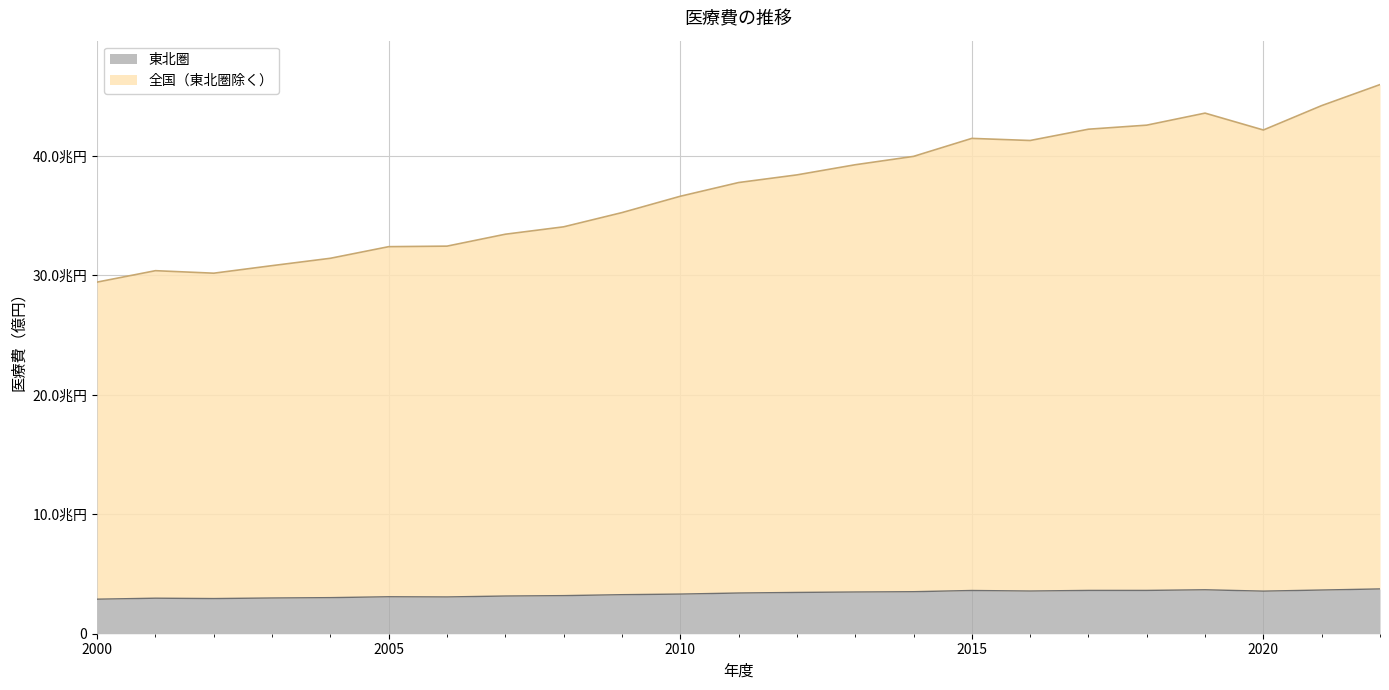

Does the chart display data point markers on the line(s)?

No